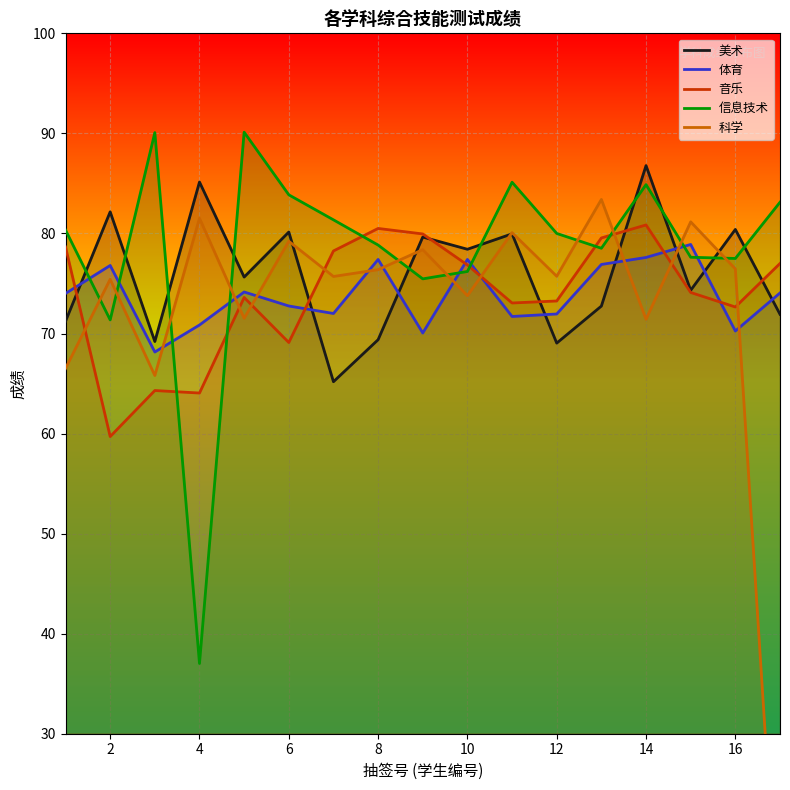

True or false: 美术 and 体育 intersect in this chart.

True